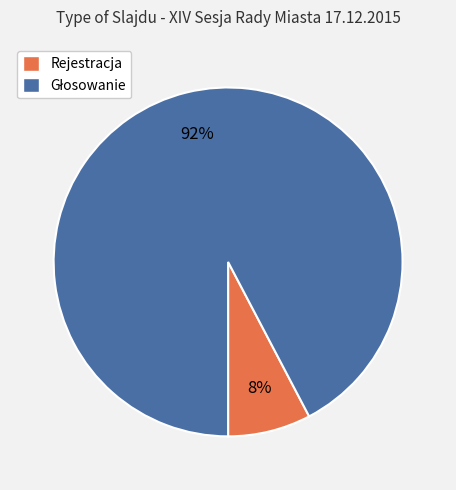

Does any single category account for the majority?

Yes